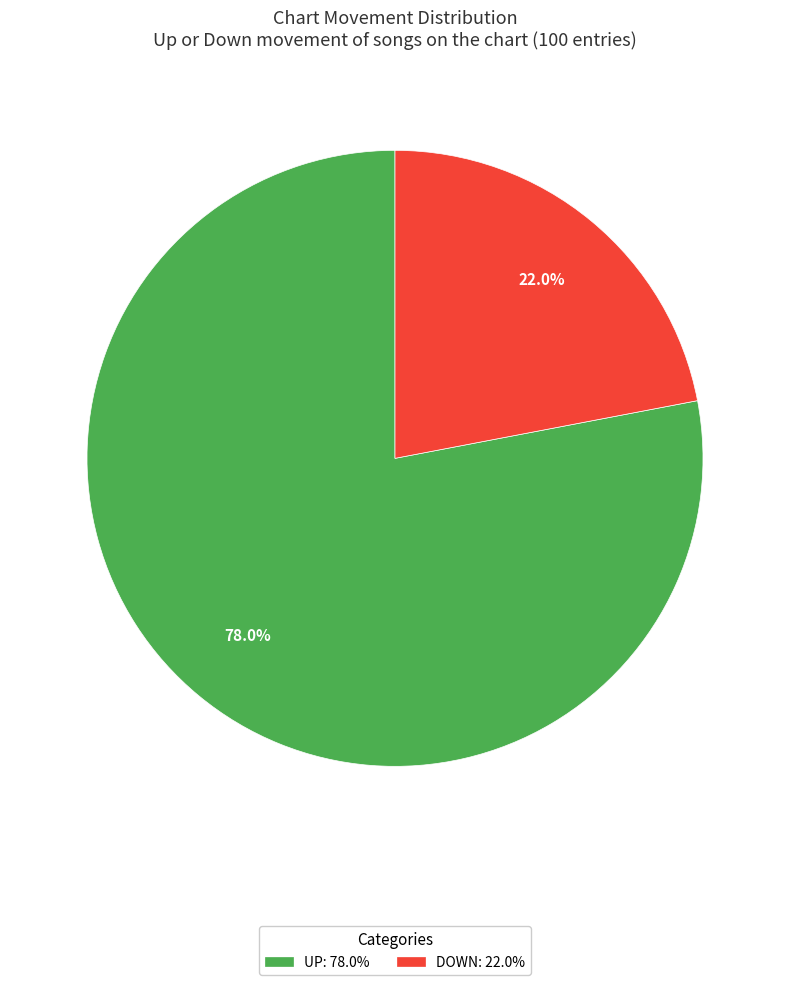

Rank the categories by value from highest to lowest.

up, down